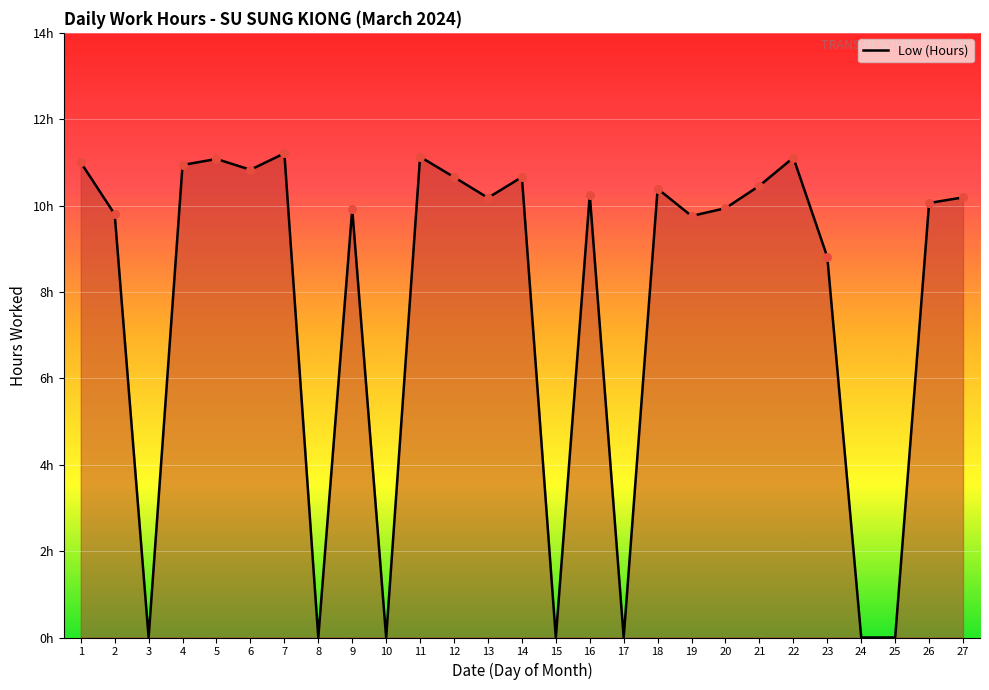

Approximately how many times larger is the value at 9 compared to 20?

1.0